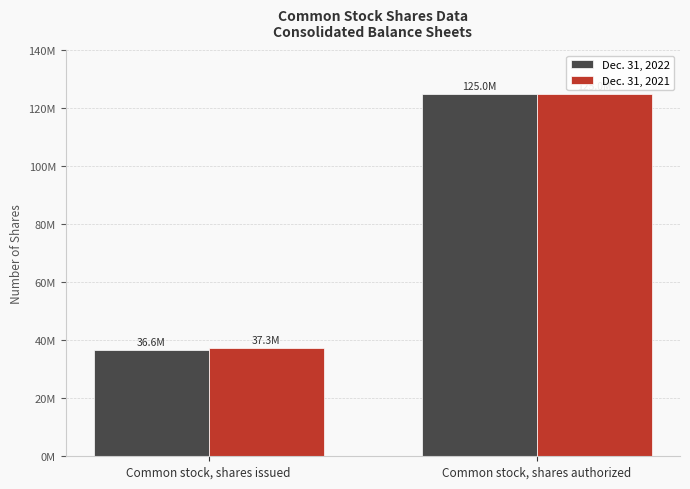

Rank the series at Common stock, shares issued from lowest to highest value.

Dec. 31, 2022, Dec. 31, 2021